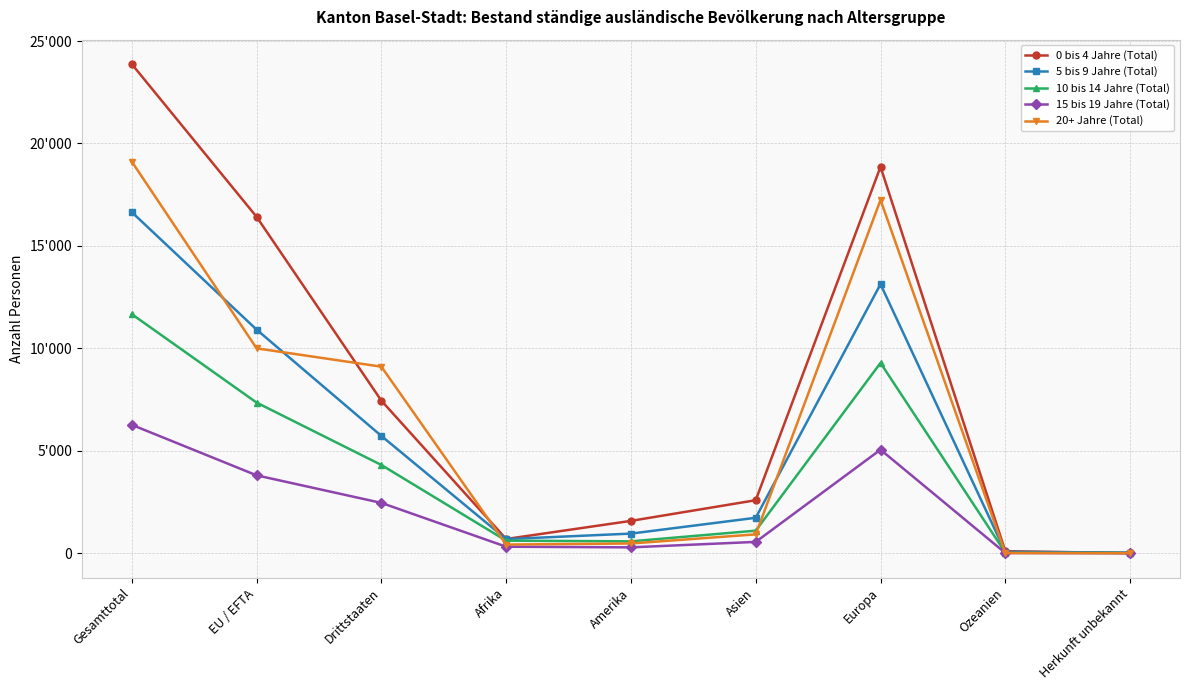

Where is the first local maximum for 0 bis 4 Jahre (Total)?

Europa